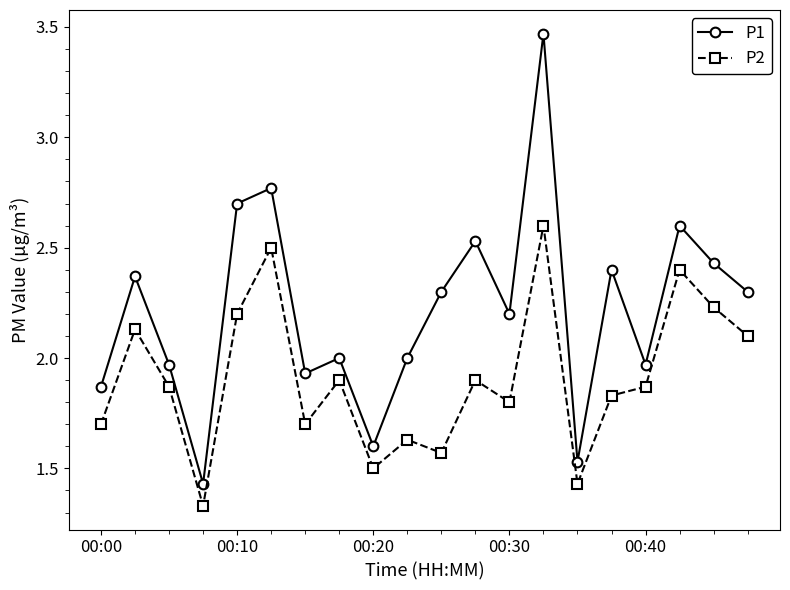

At how many categories does at least one series exceed 1?

20